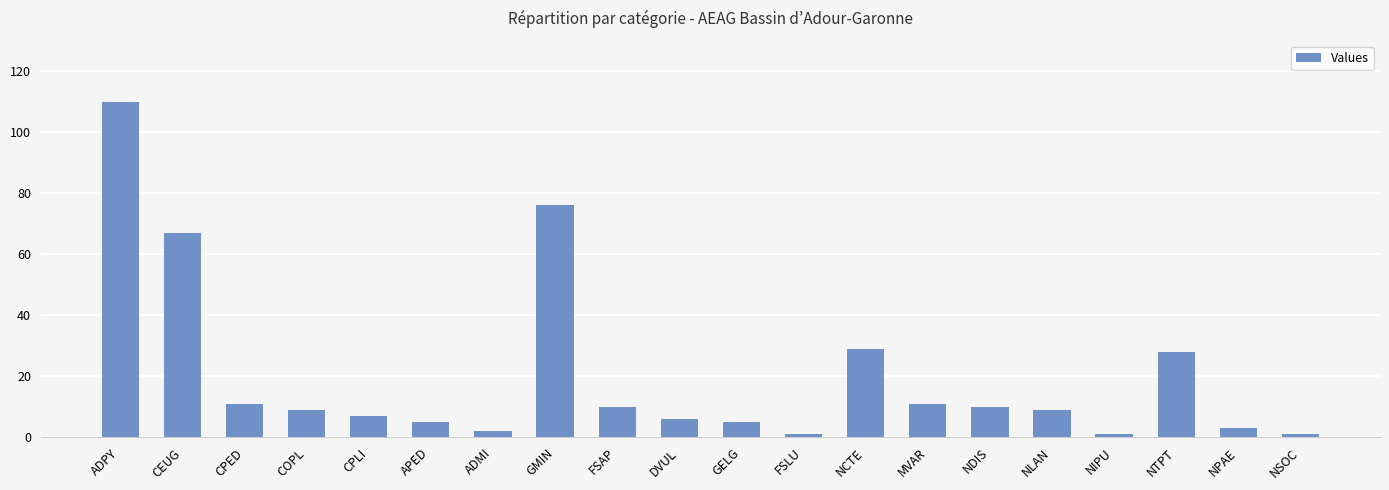

Approximately how many times larger is the value at ADMI compared to CPLI?

0.3